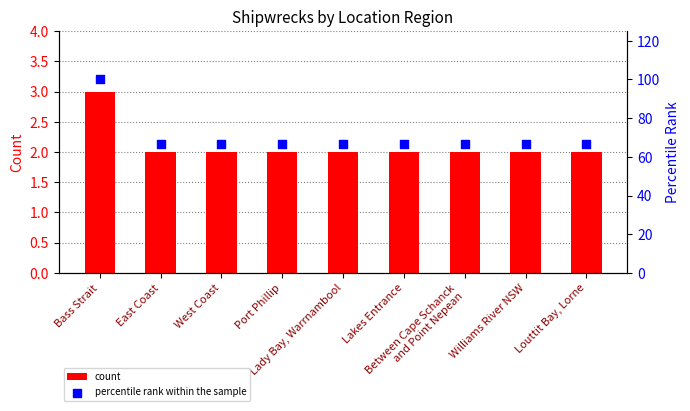

At how many categories does at least one series exceed 89?

1